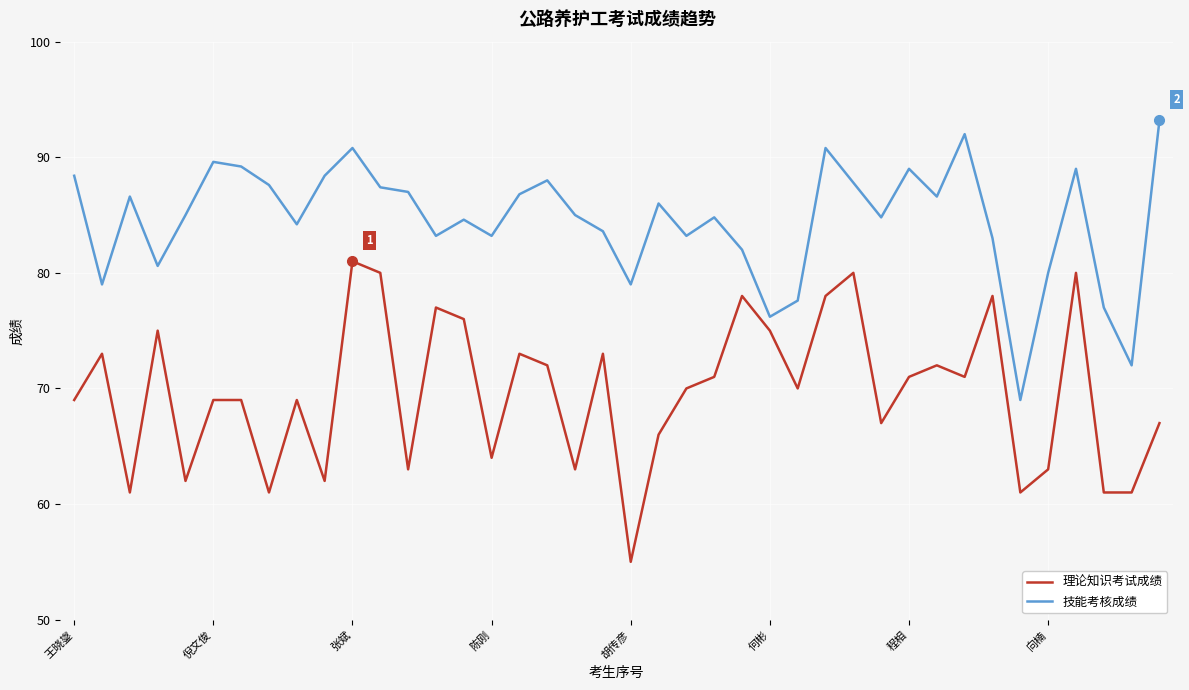

What is the difference between the maximum and minimum values in the 理论知识考试成绩 series?

26.0